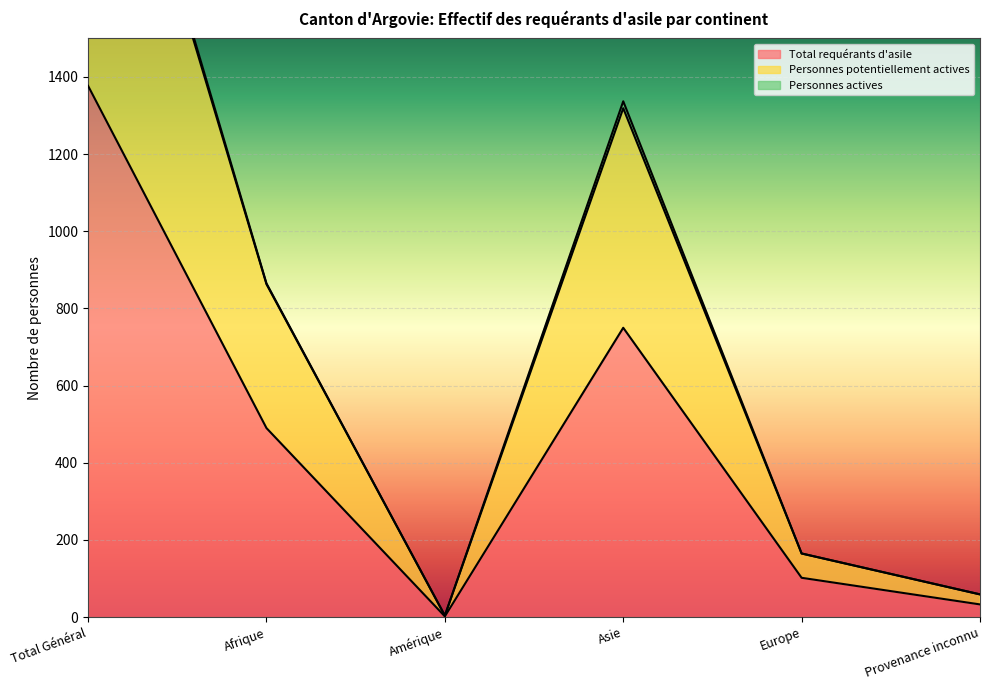

Is it true that Total requérants d'asile equals 1 at Amérique?

False